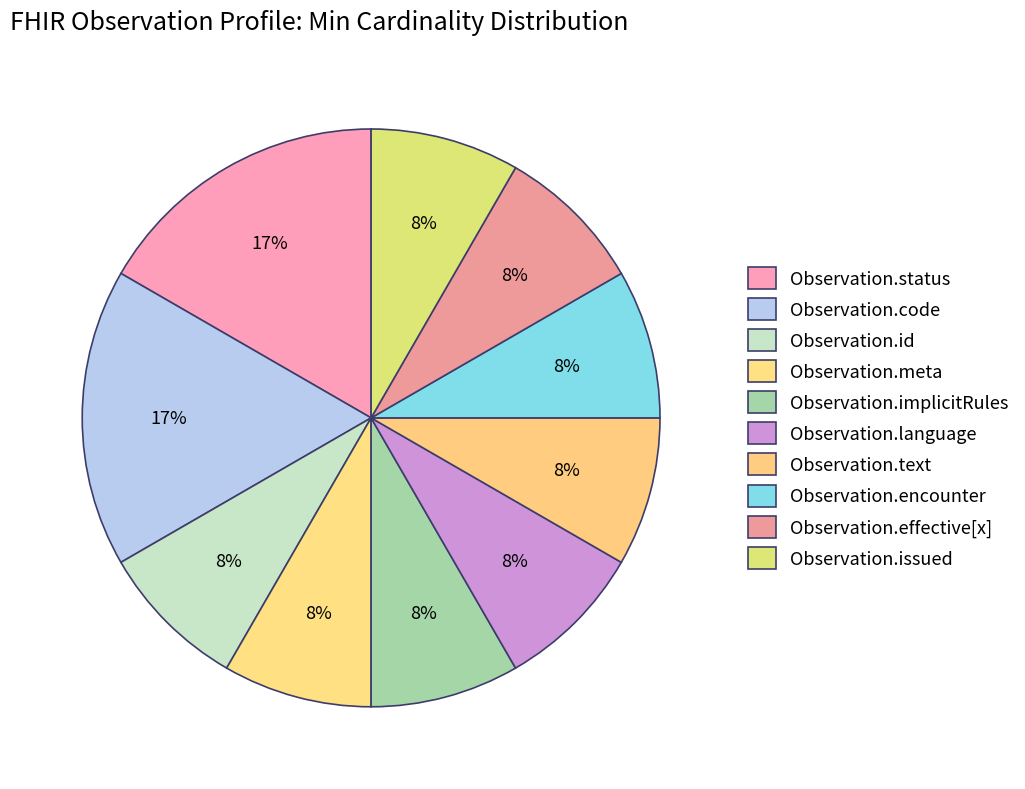

True or false: Observation.code accounts for 22% of the total.

False